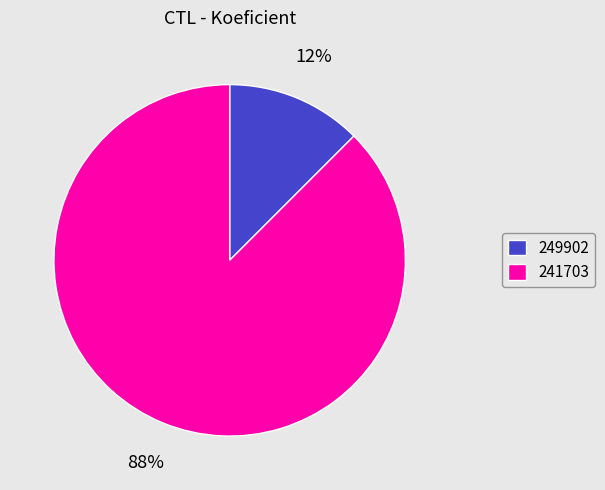

Between 241703 and 249902, which is larger?

241703